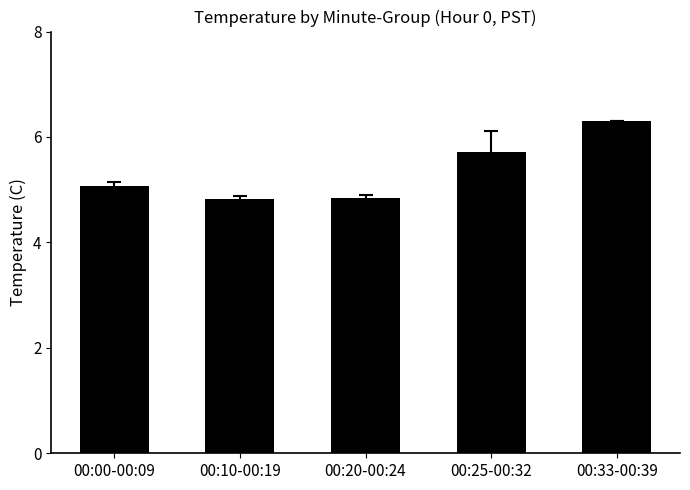

Reading left to right, extract all data points from this chart.

5.1	4.8	4.8	5.7	6.3